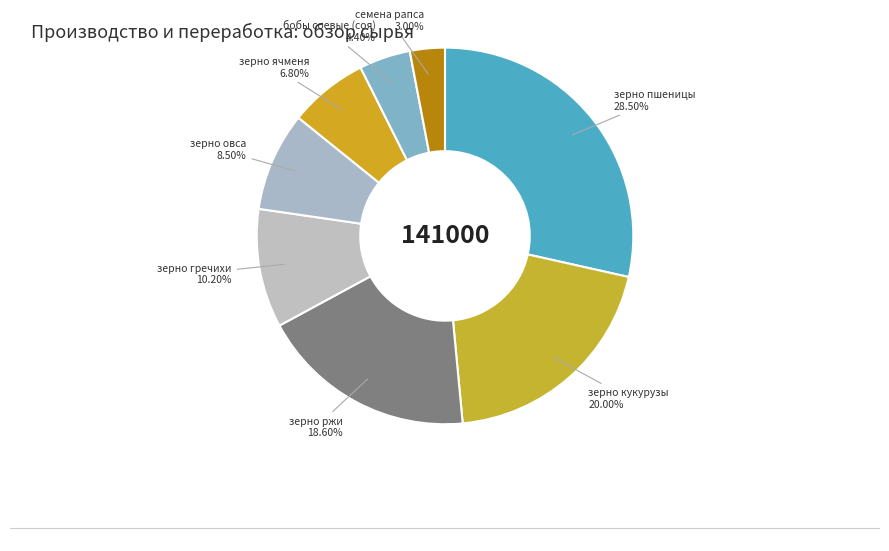

Count the number of slices in the pie.

8